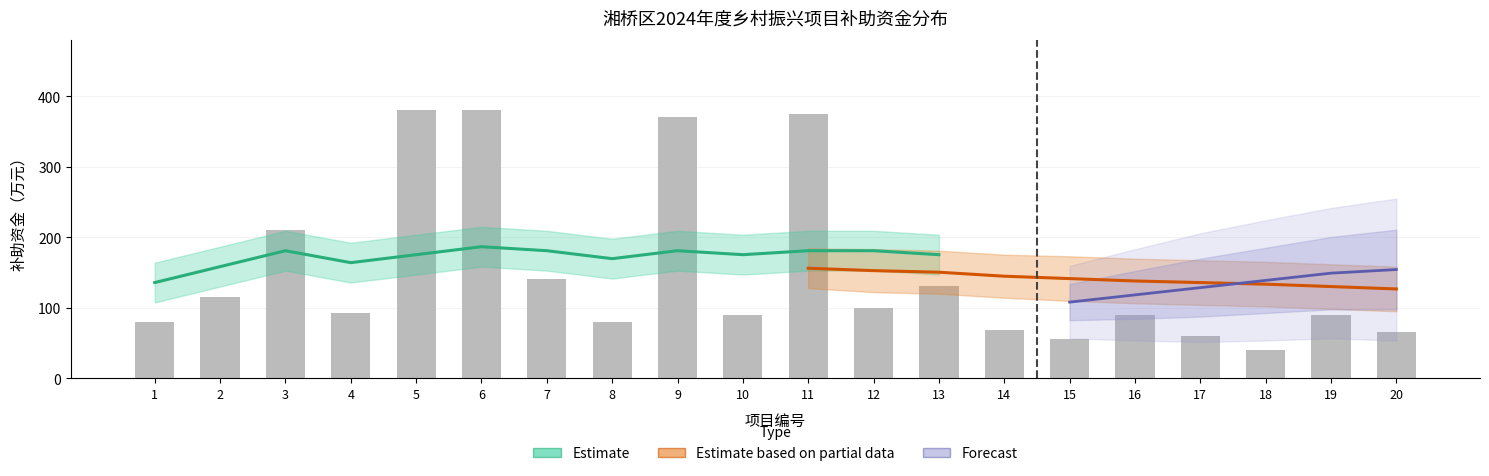

Reading left to right, transcribe all the data shown in this chart.

80.0	115.0	210.0	92.1	380.0	380.0	140.0	80.0	370.0	90.0	375.0	100.0	130.0	68.0	56.0	90.0	60.0	40.0	90.0	66.0